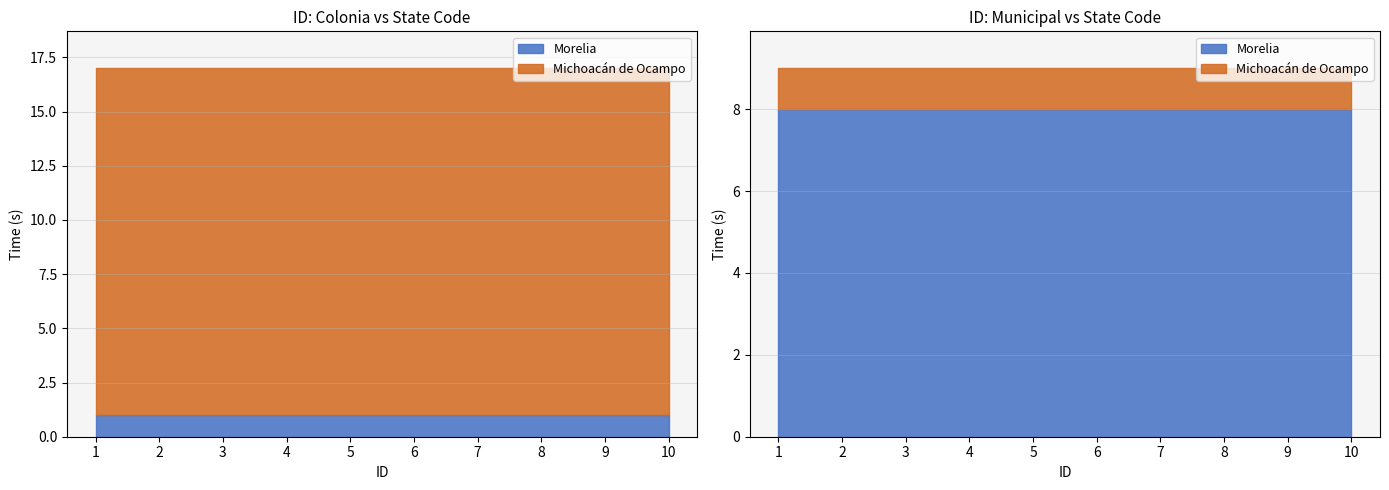

True or false: Morelia and Michoacán de Ocampo cross at least once.

False